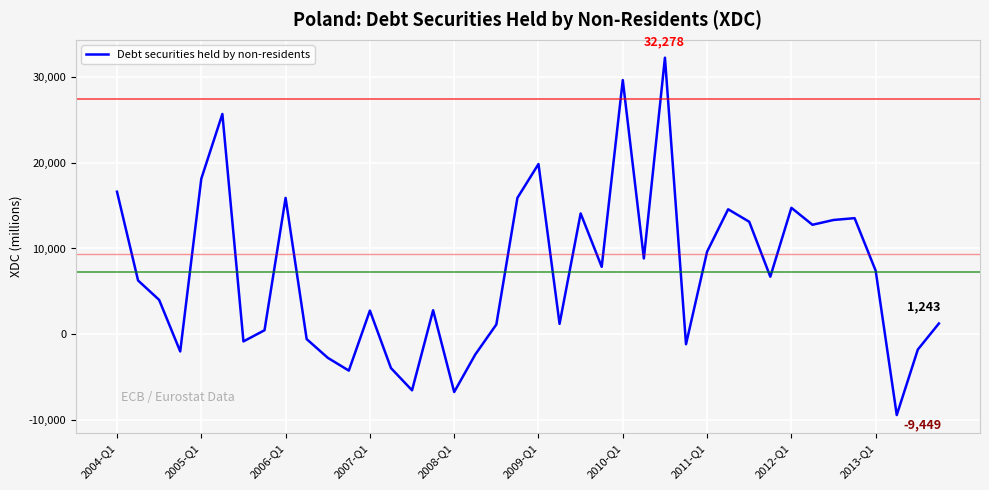

What is the maximum value shown in the chart?

32278.1